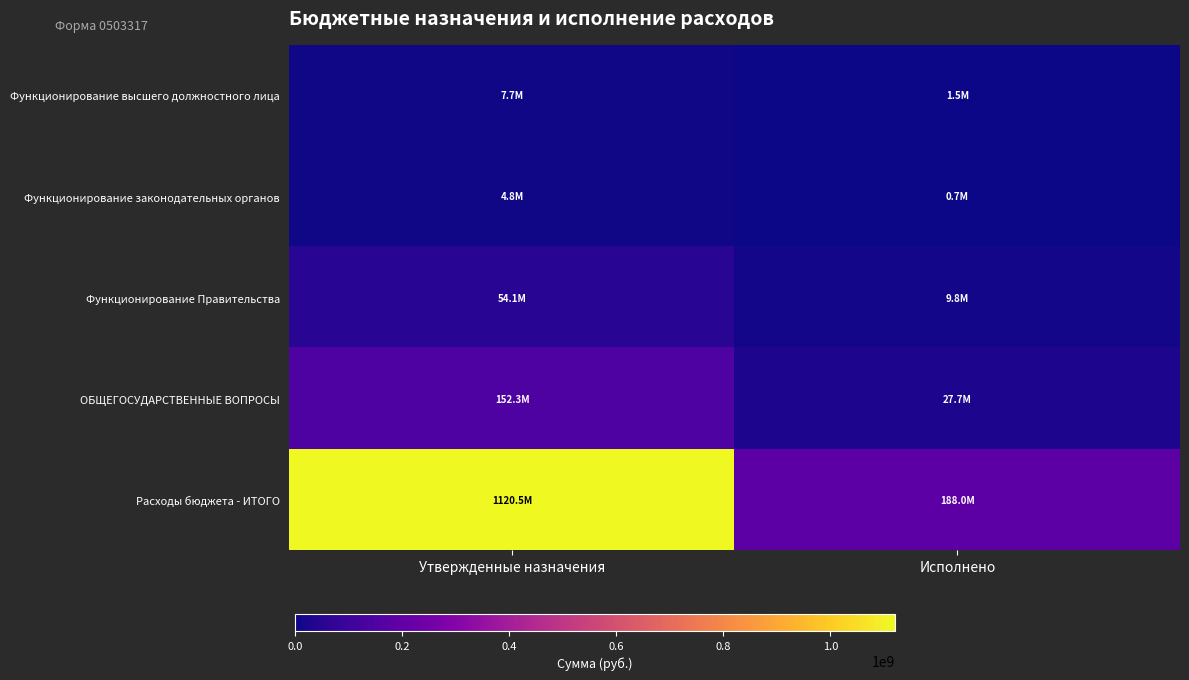

Which series has the widest spread of values?

Расходы бюджета - ИТОГО